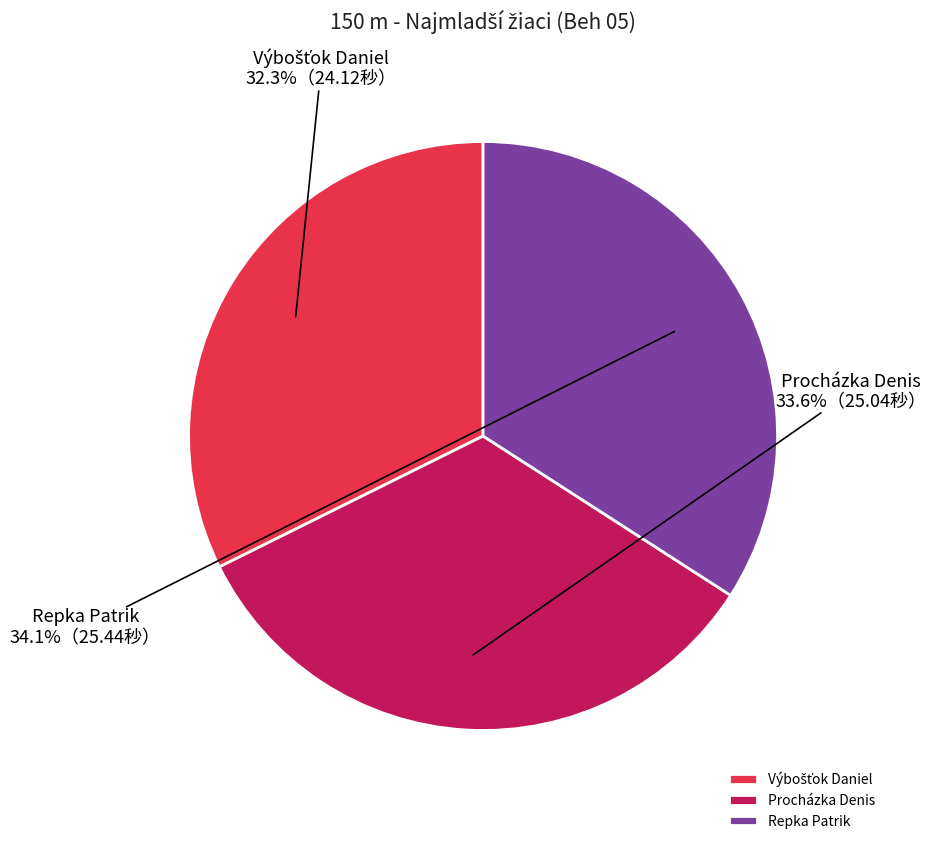

To the nearest percent, what portion does Procházka Denis represent?

34%